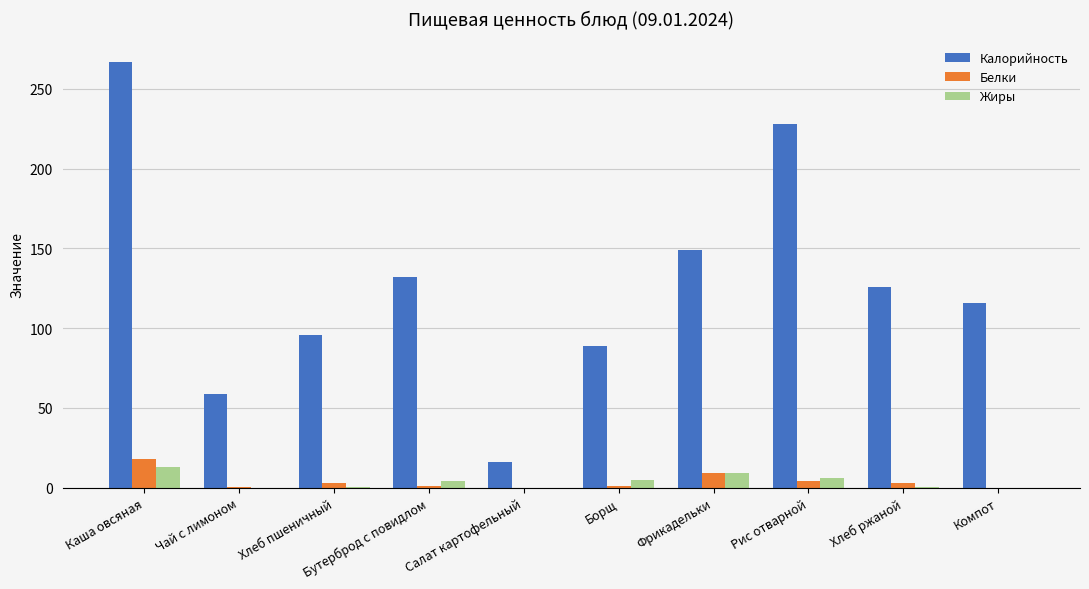

How many distinct data groups are displayed?

3